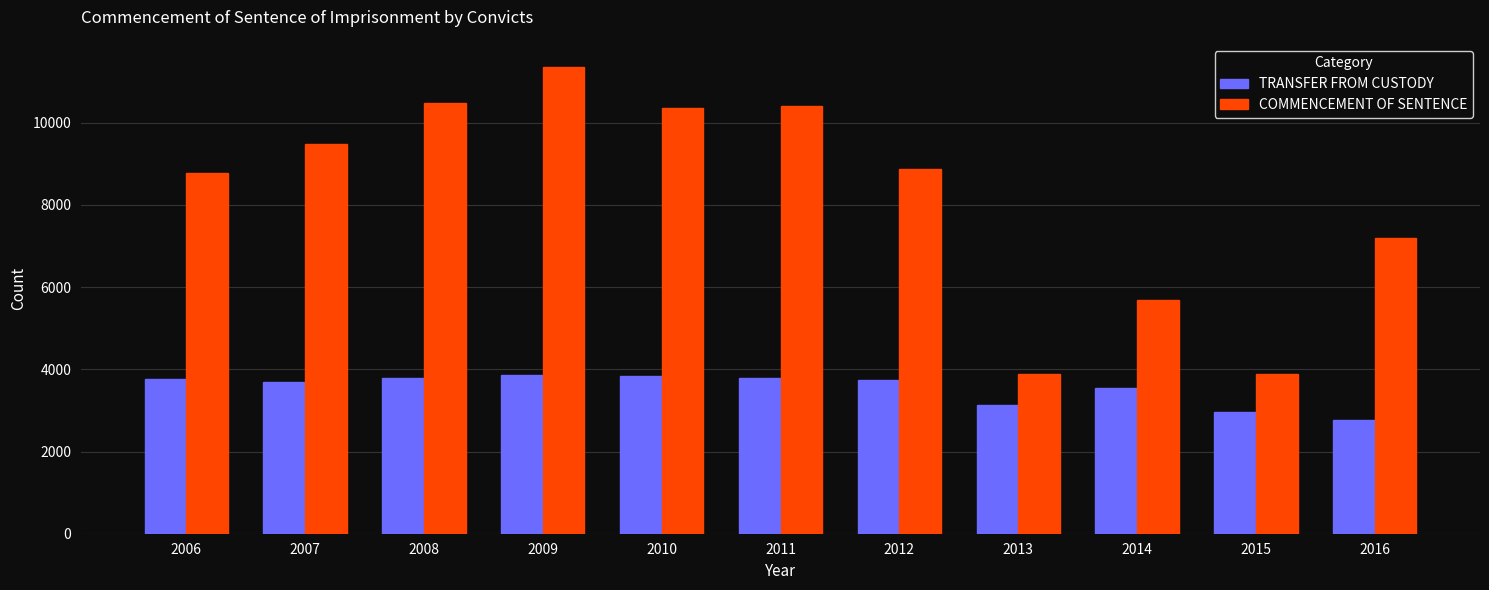

What is the spread (max minus min) of values at 2010?

6513